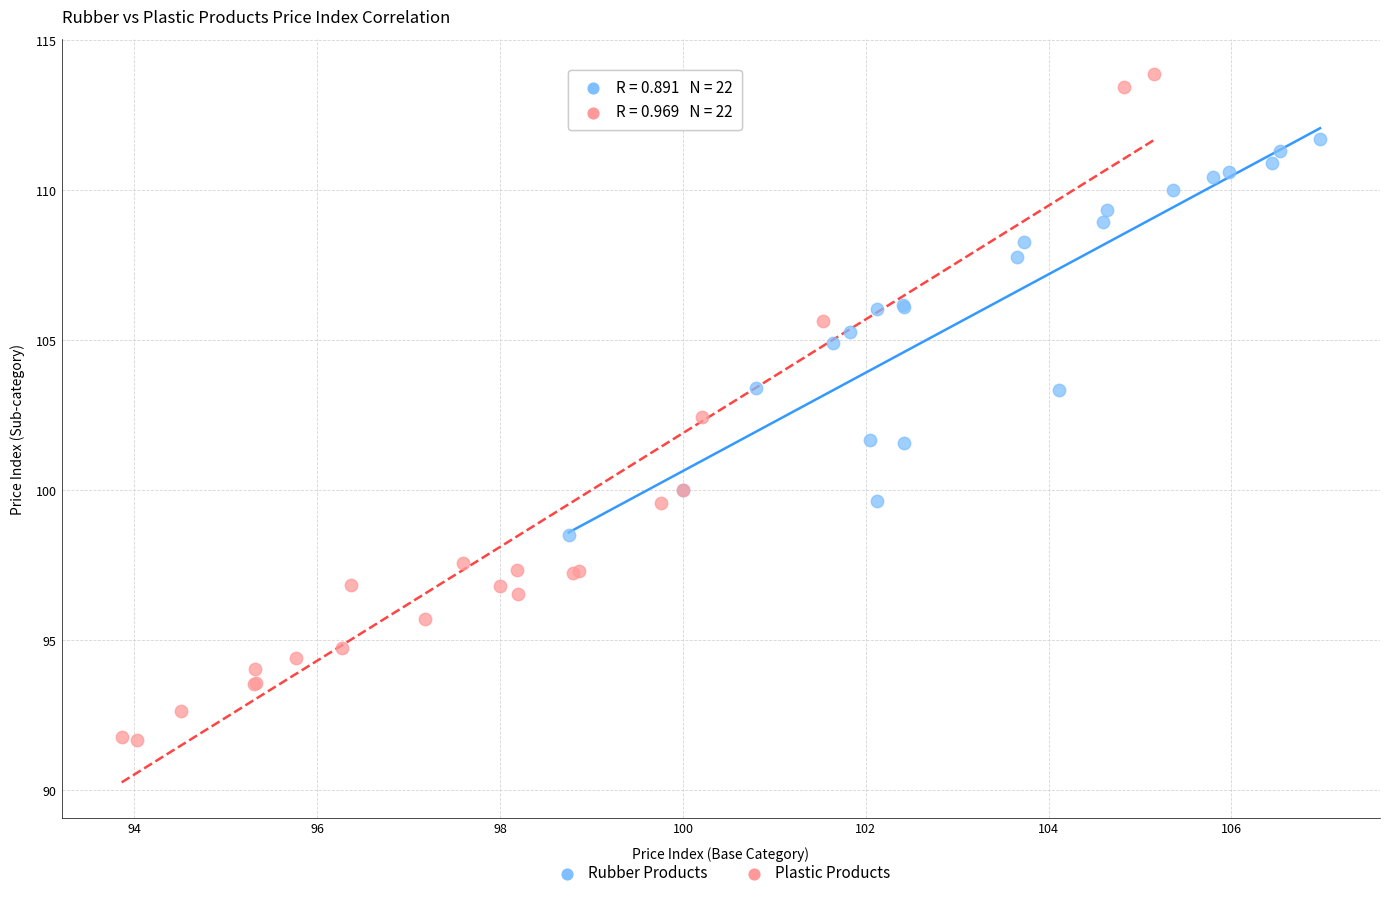

Which series reaches the minimum Y coordinate?

Plastic Products